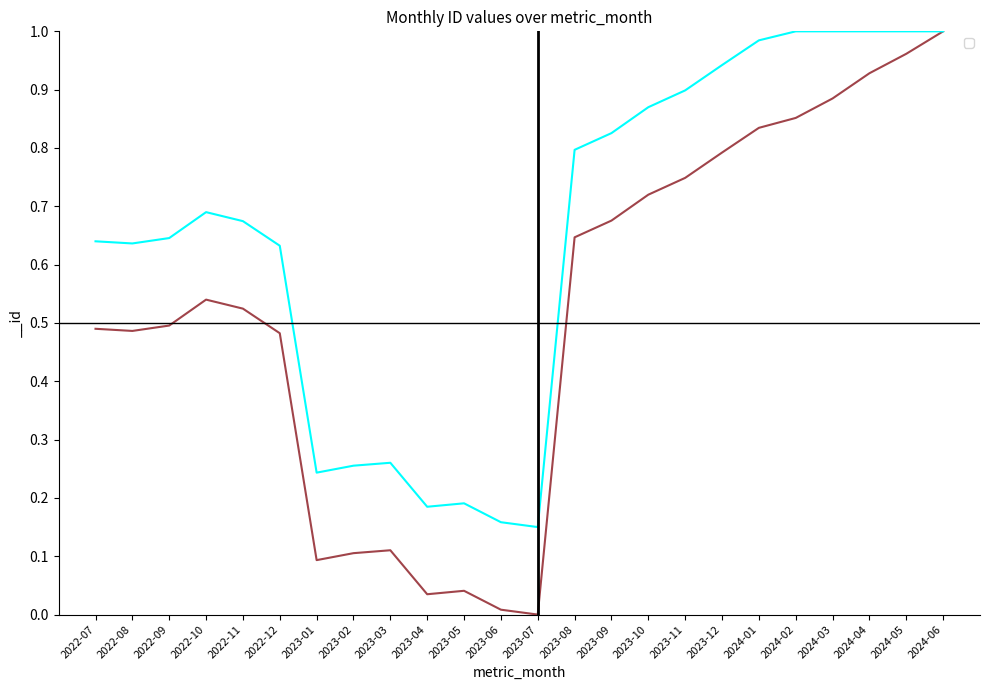

What is the difference between the maximum and second lowest values in the __id (series 1) series?

1.0